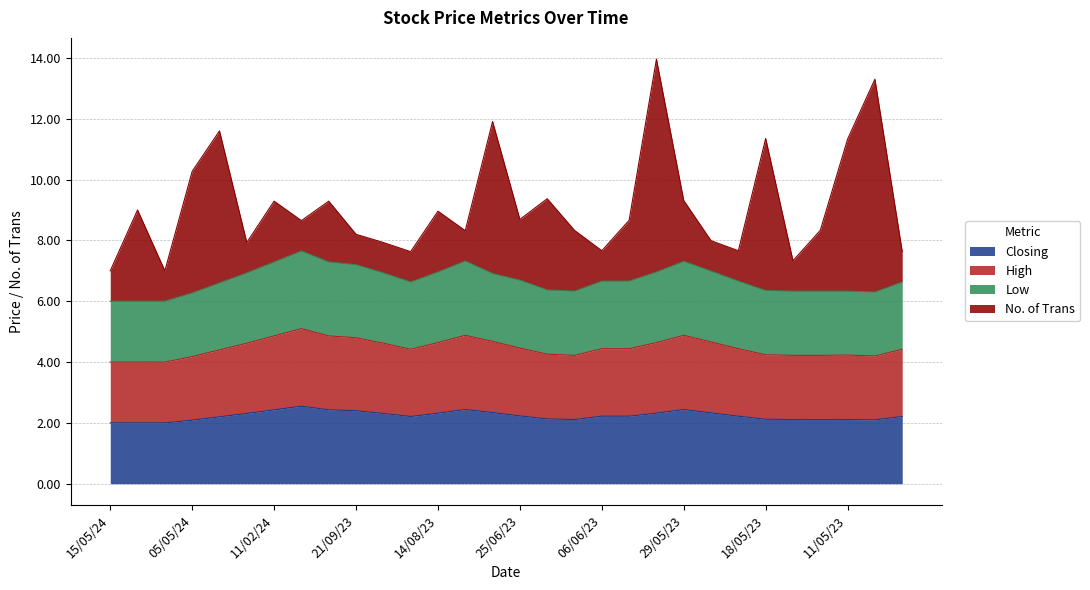

The value of Closing at 21/09/23 is 2.4. True or false?

True